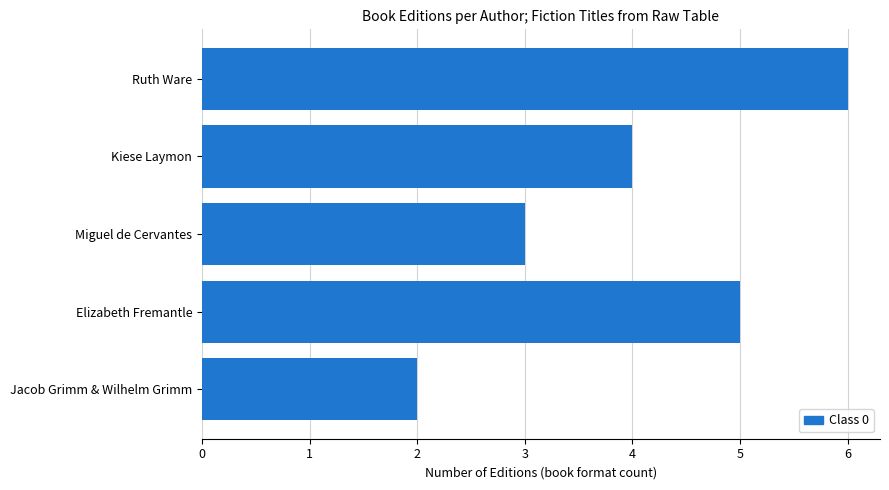

What is the sum of all values?

20